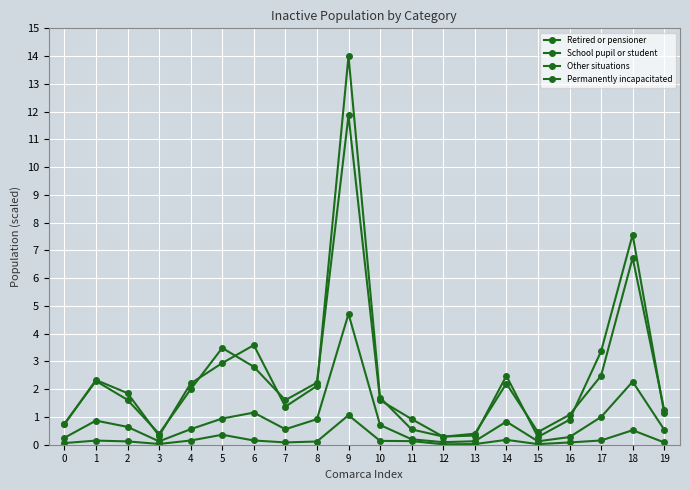

Rank the series by their maximum value, from lowest to highest.

Permanently incapacitated, Other situations, Retired or pensioner, School pupil or student